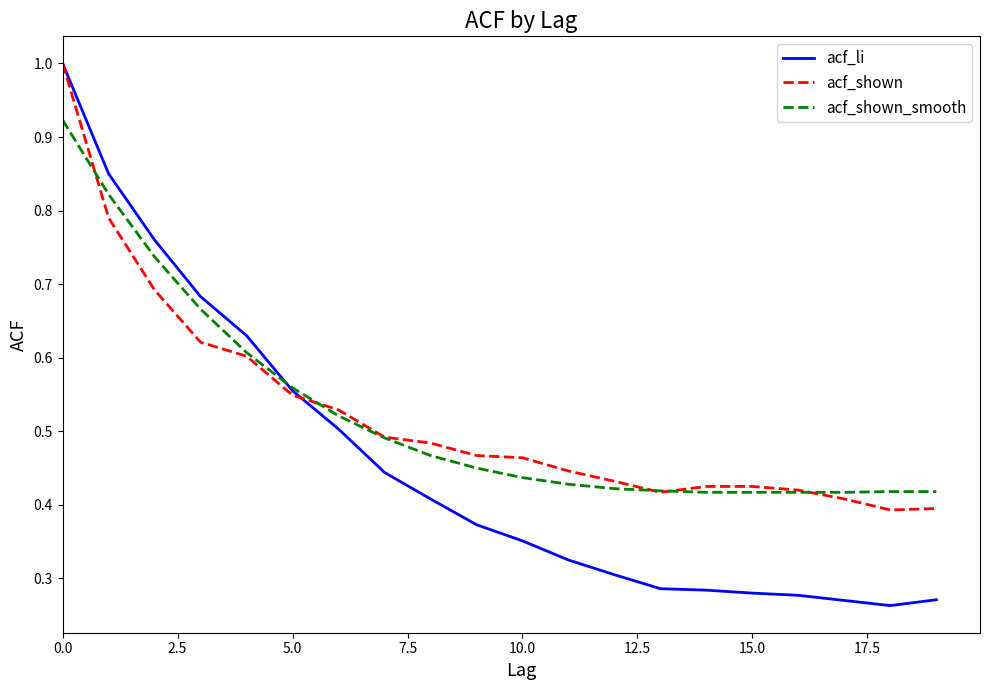

What is the maximum value for acf_li?

1.0